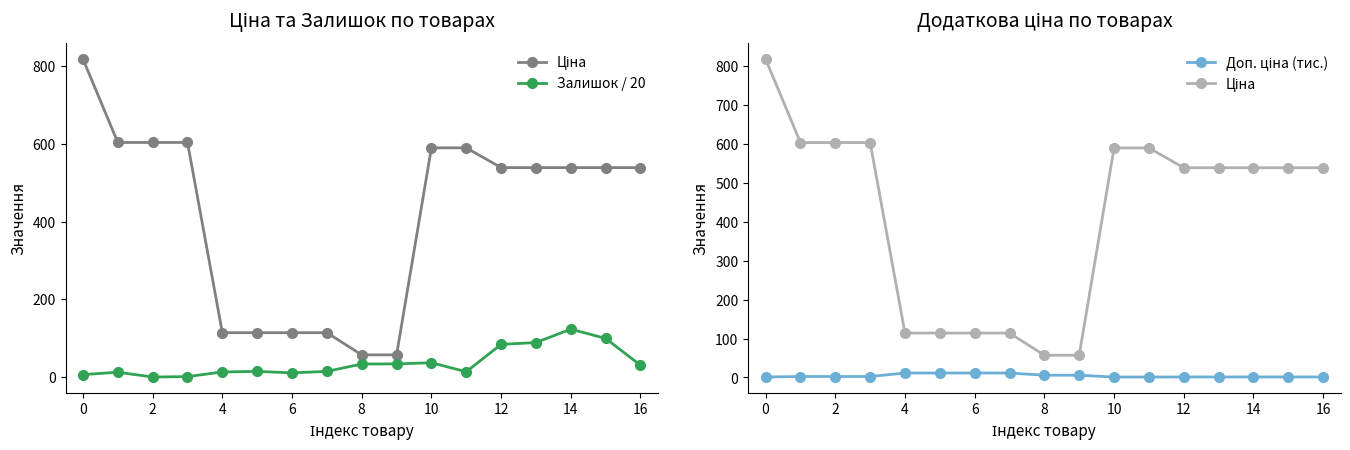

After their last crossing, which series has the higher values: Доп. ціна (тис.) or Залишок / 20?

Залишок / 20